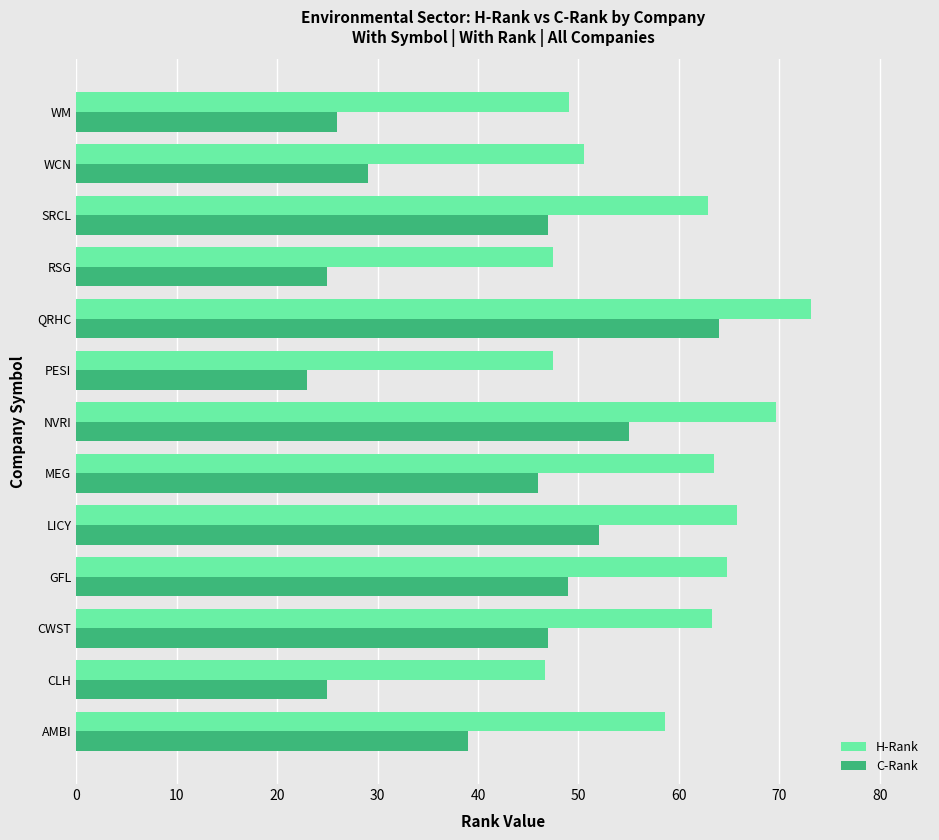

Which category has the highest value in the H-Rank series?

QRHC